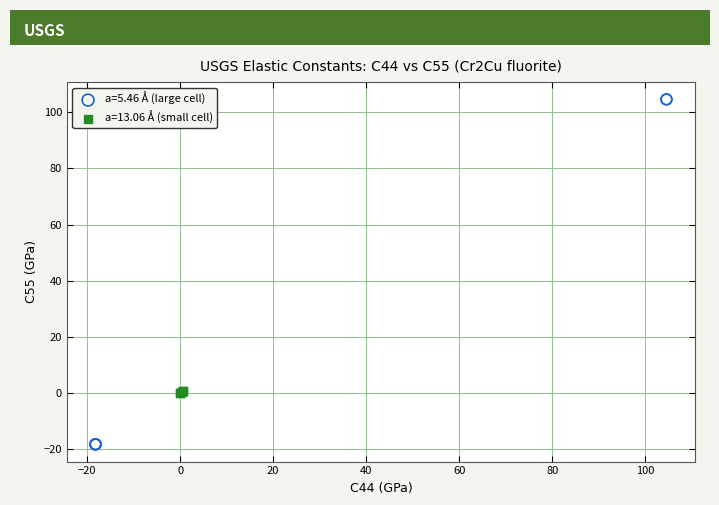

Which series has the largest Y range (max minus min)?

a=5.46 Å (large cell)